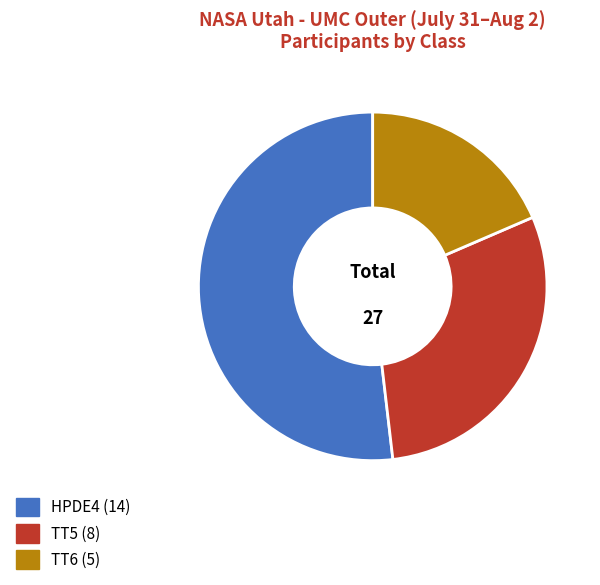

The TT5 slice represents 30% of the pie. True or false?

True